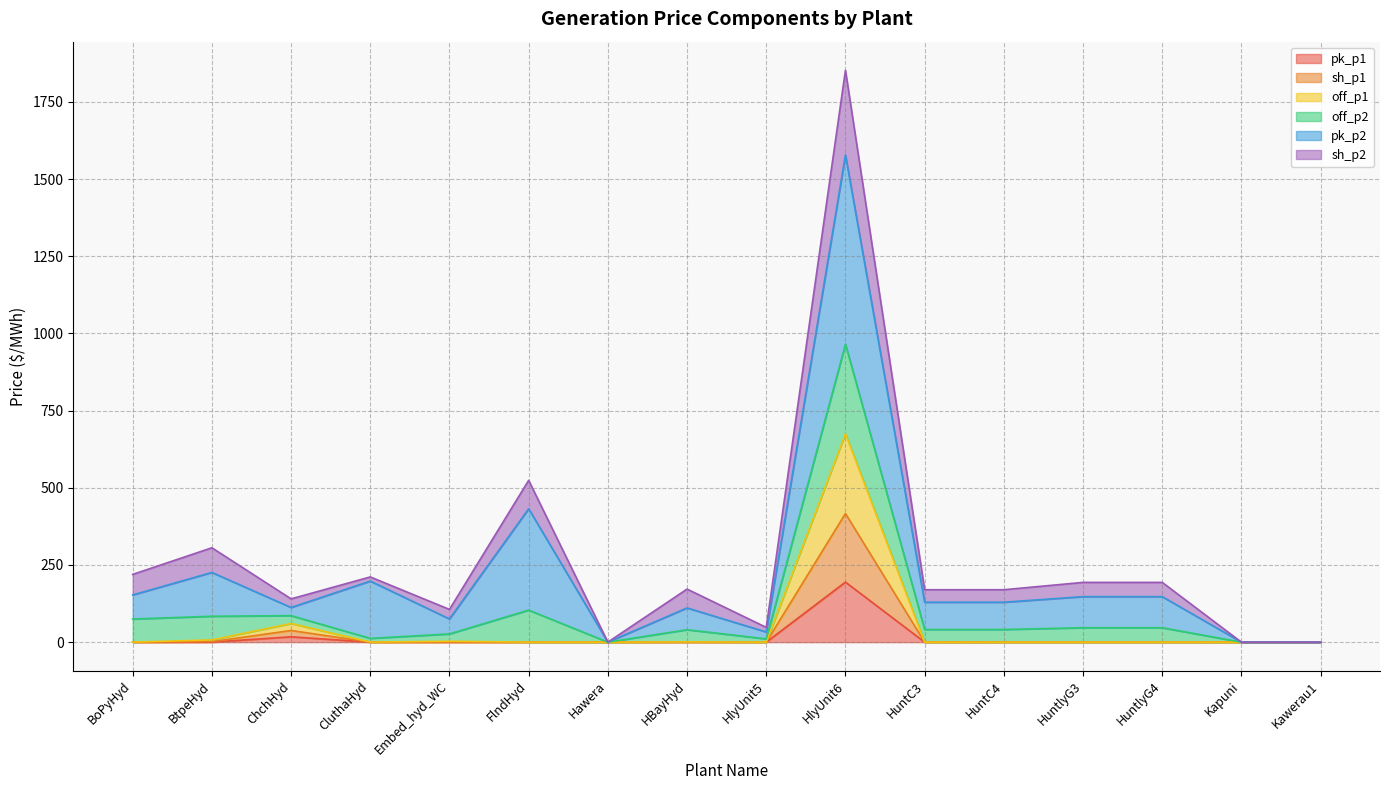

Where is sh_p1 nearest to the value 208?

ChchHyd